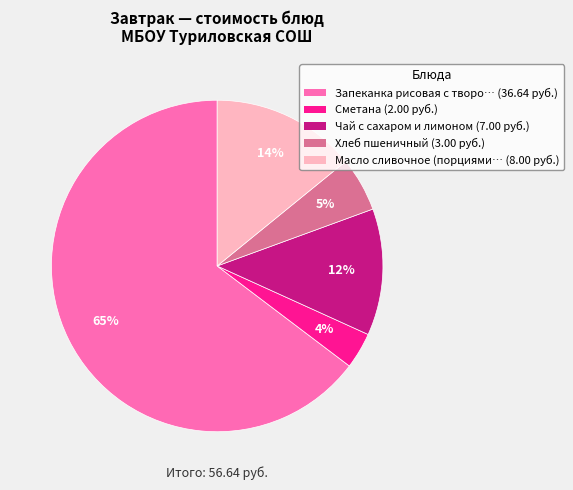

Does any single category account for the majority?

Yes